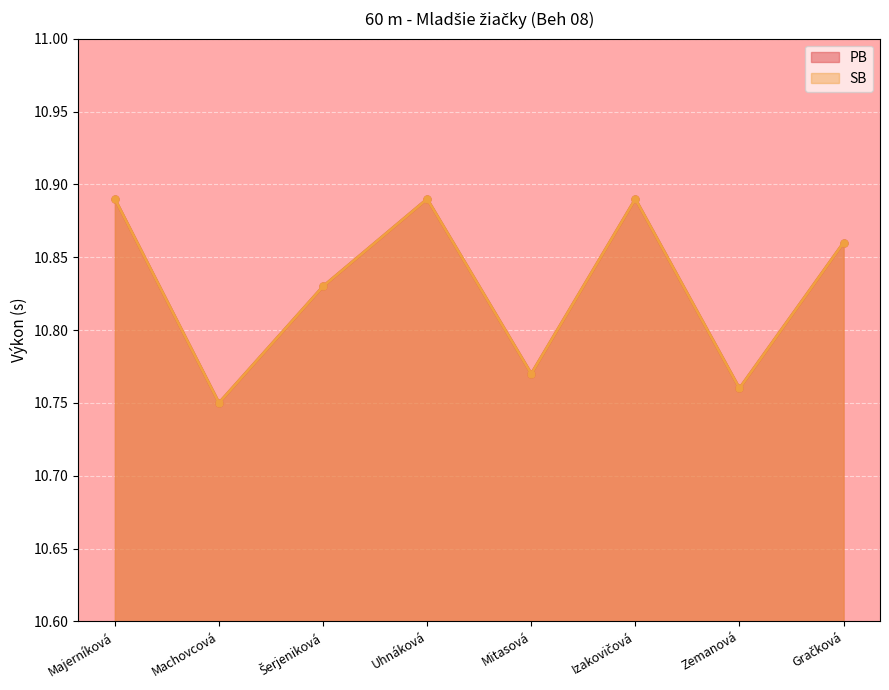

What is the smallest value displayed?

10.8